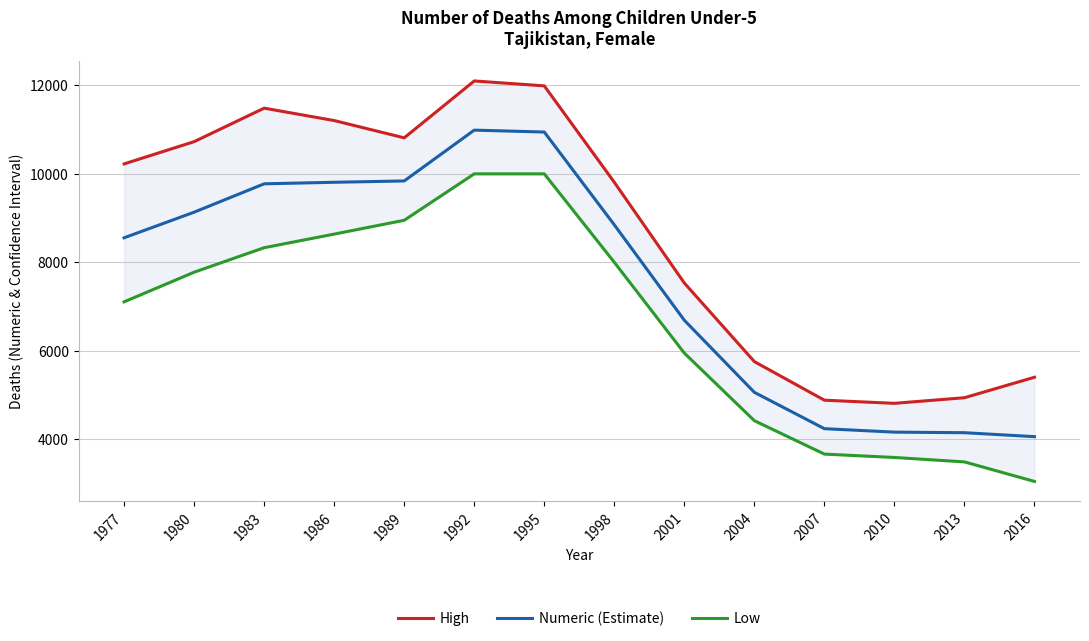

The Numeric (Estimate) series shows 10938 at 1995. True or false?

True